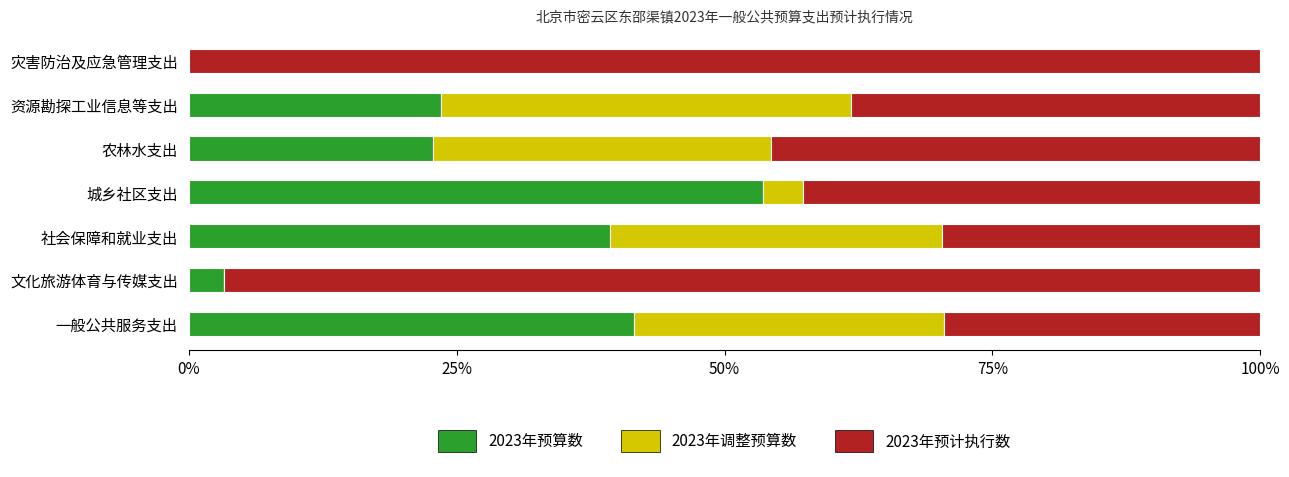

What is the sum of all 2023年预算数 values?

184.2